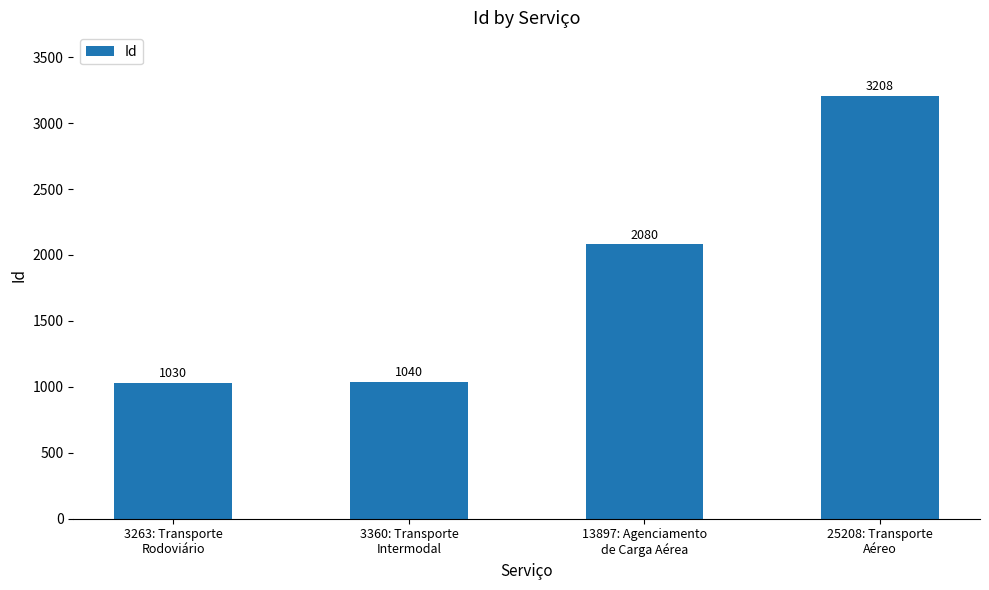

What is the label of the 3rd bar from the left?

13897: Agenciamento
de Carga Aérea